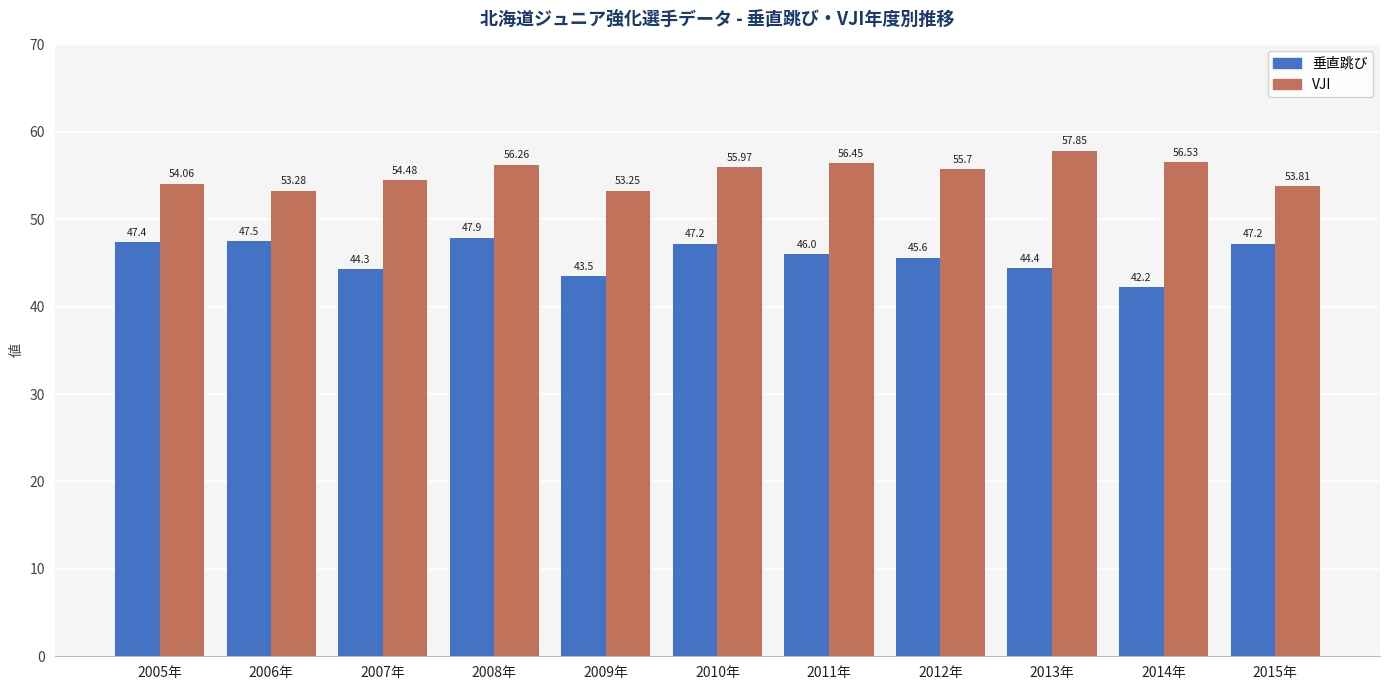

What is the lowest value of the 垂直跳び series?

42.2